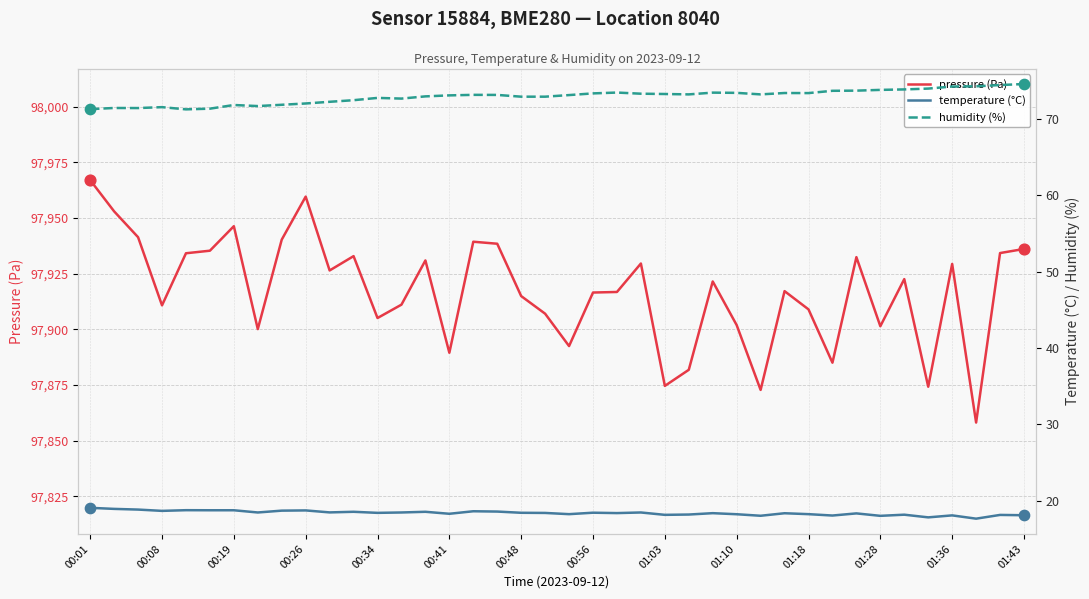

At how many categories does at least one series exceed 48329?

40